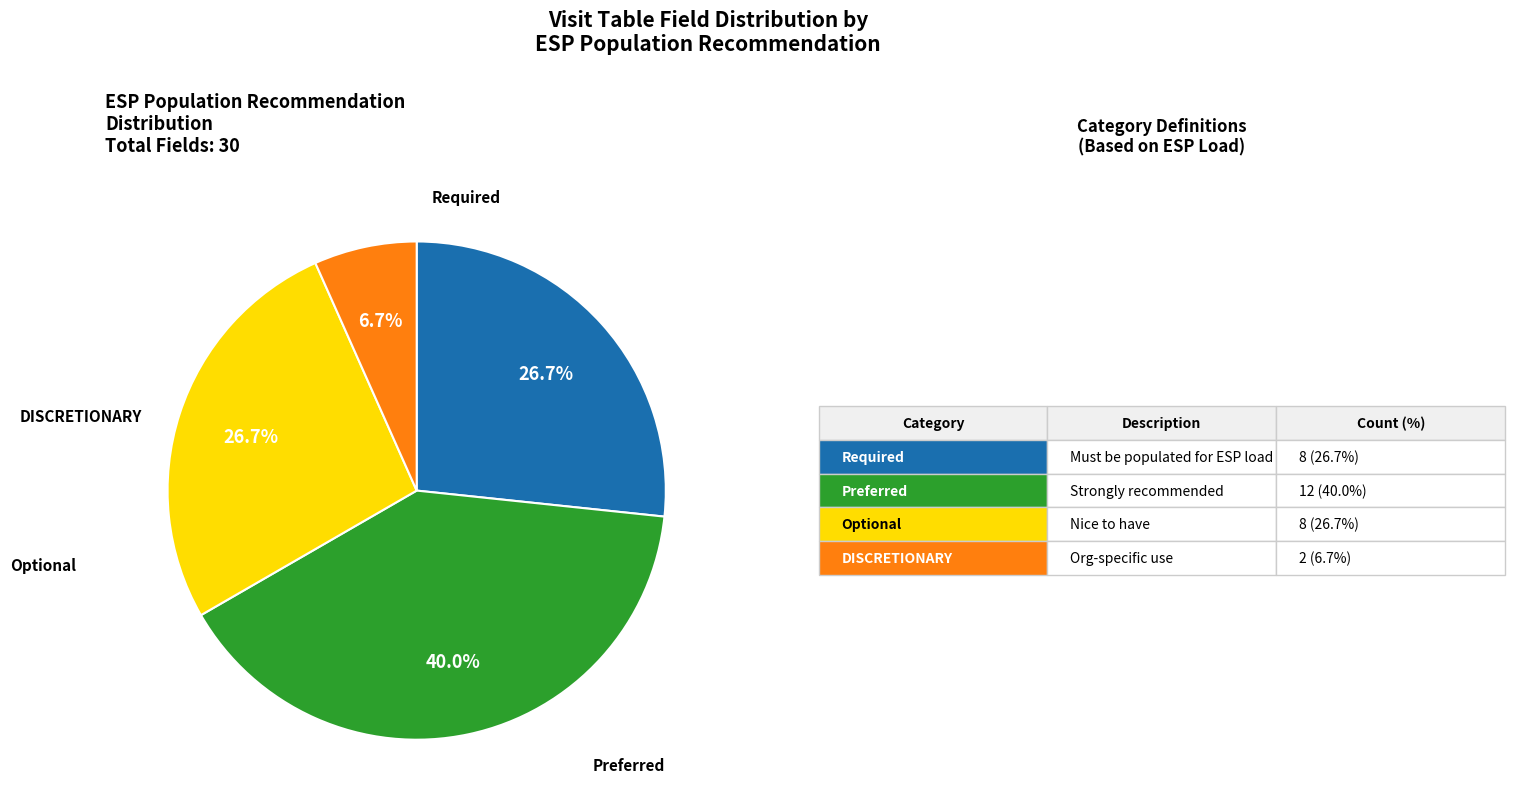

Is there any slice that represents more than half of the pie?

No